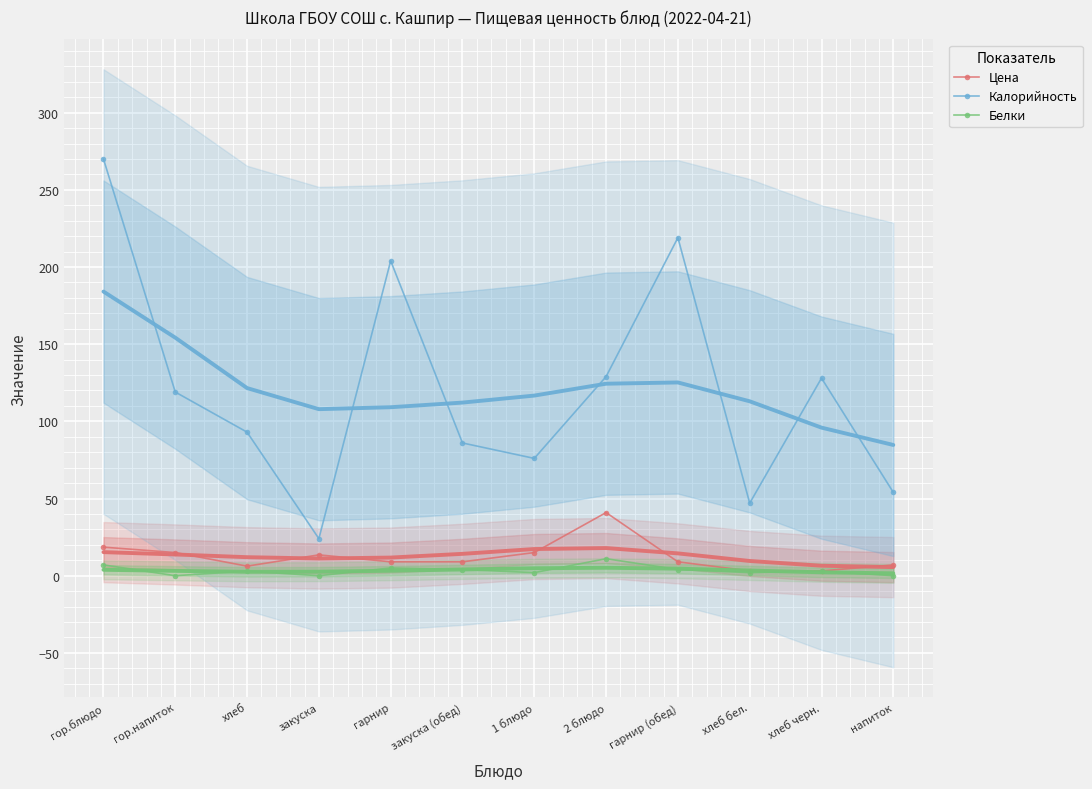

Is this an area chart (filled region under the line)?

No